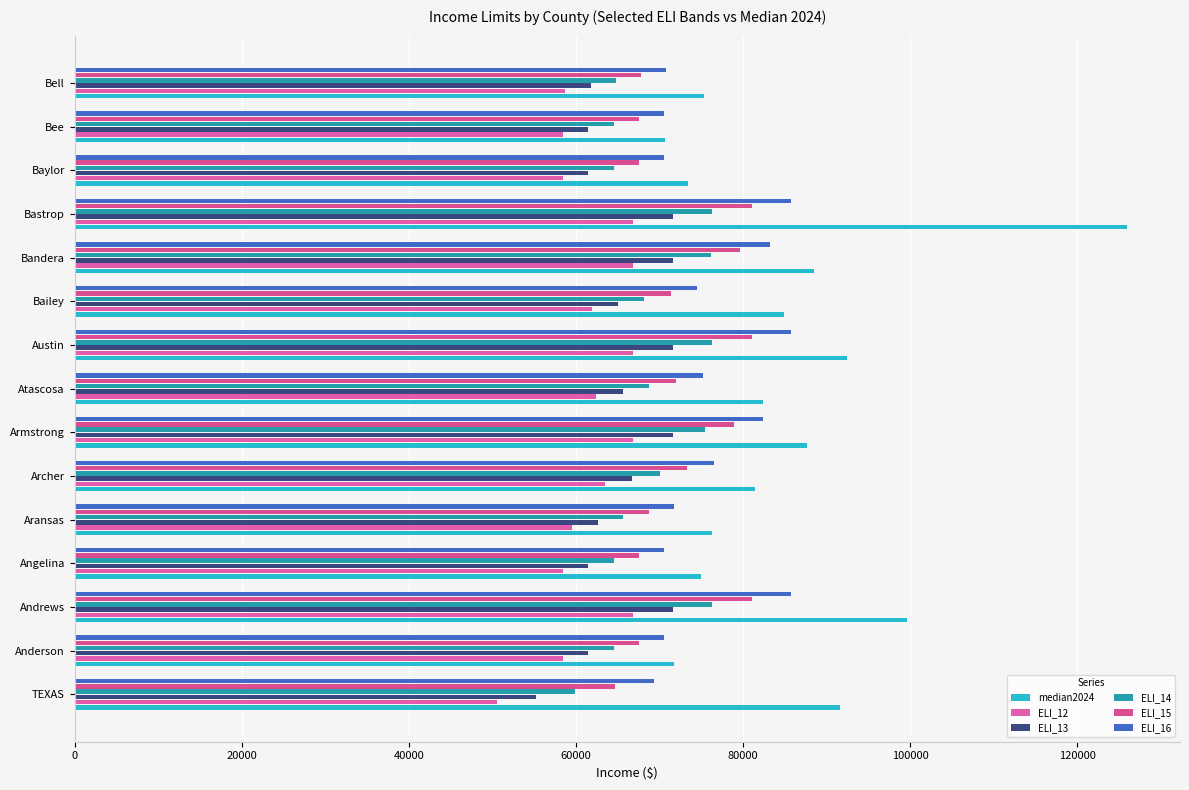

Which series has the widest spread of values?

median2024